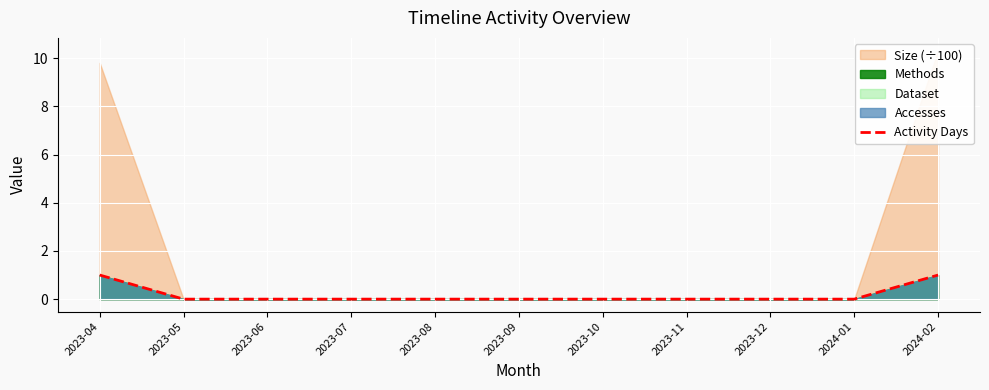

What is the change in value from 2024-01 to 2024-02?

+1